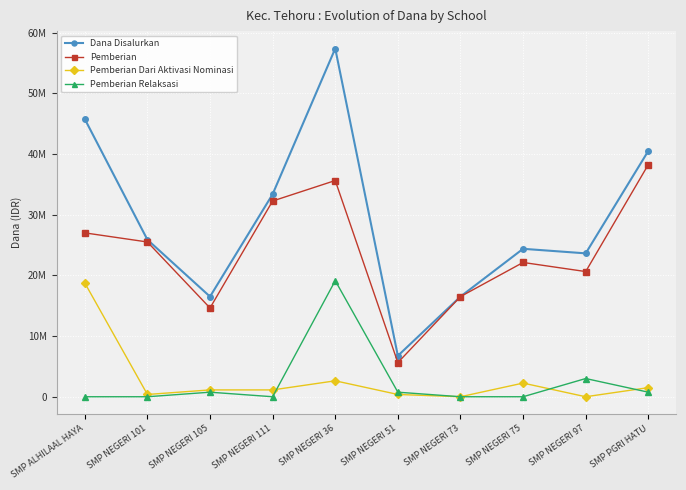

Is the value of Pemberian at SMP PGRI HATU greater than the value of Dana Disalurkan at SMP NEGERI 105?

Yes